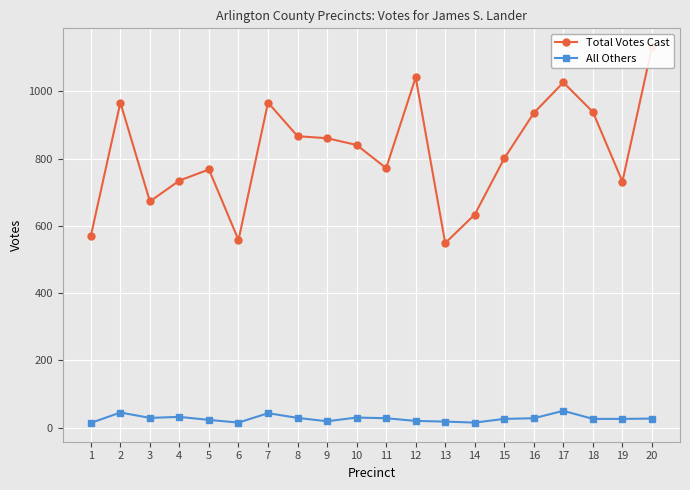

Does the chart display data point markers on the line(s)?

Yes